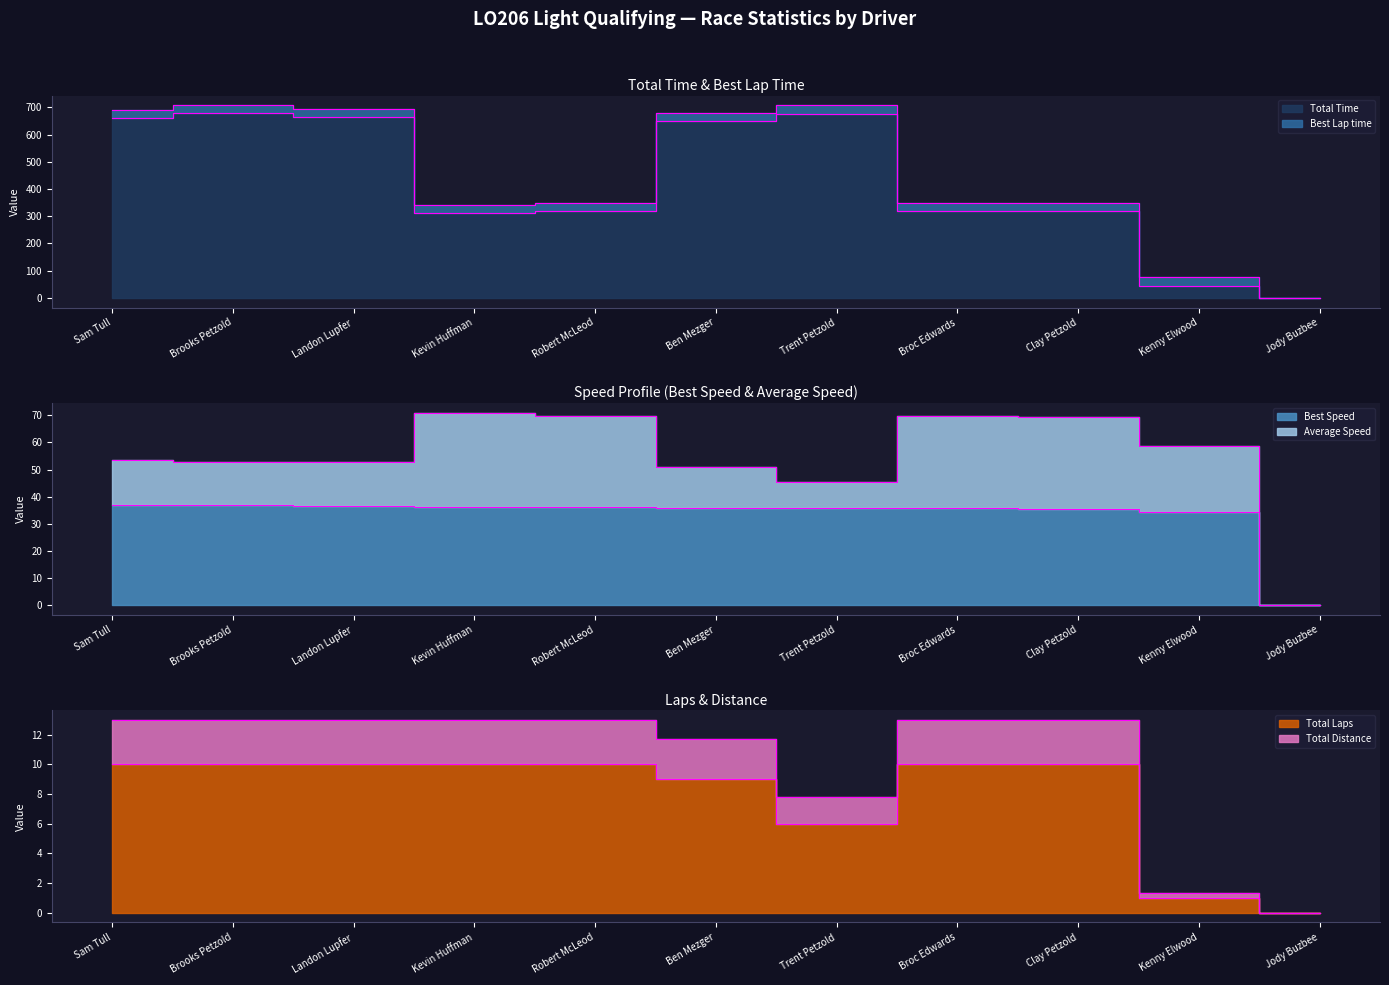

Where is the first local maximum for Total Time?

Brooks Petzold